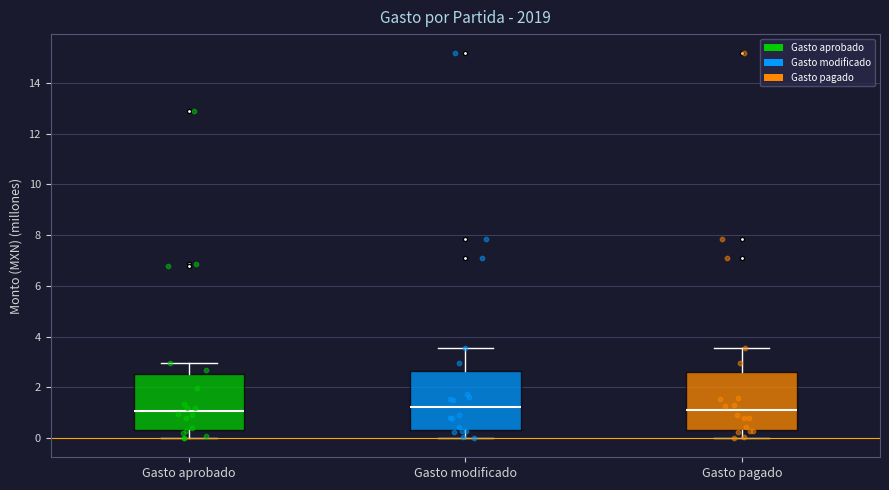

Reading left to right, read every box against the y-axis: the position of its median line, the range the box covers, and the ends of its whiskers. The values are not printed on the chart, so give them approximately, as read against the axis.

Gasto aprobado: median 1.0, box 0.4 to 2.6, whiskers 0.0 to 3.0
Gasto modificado: median 1.2, box 0.4 to 2.6, whiskers 0.0 to 3.6
Gasto pagado: median 1.0, box 0.4 to 2.6, whiskers 0.0 to 3.6